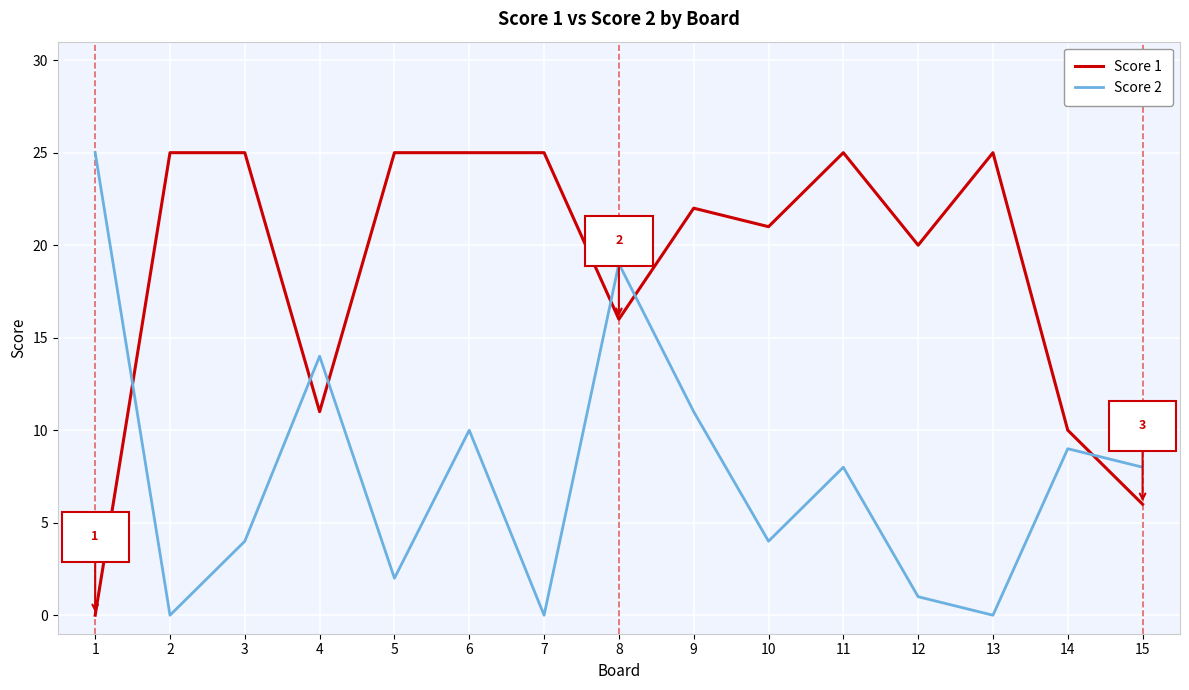

The value of Score 1 at 13 is 41. True or false?

False